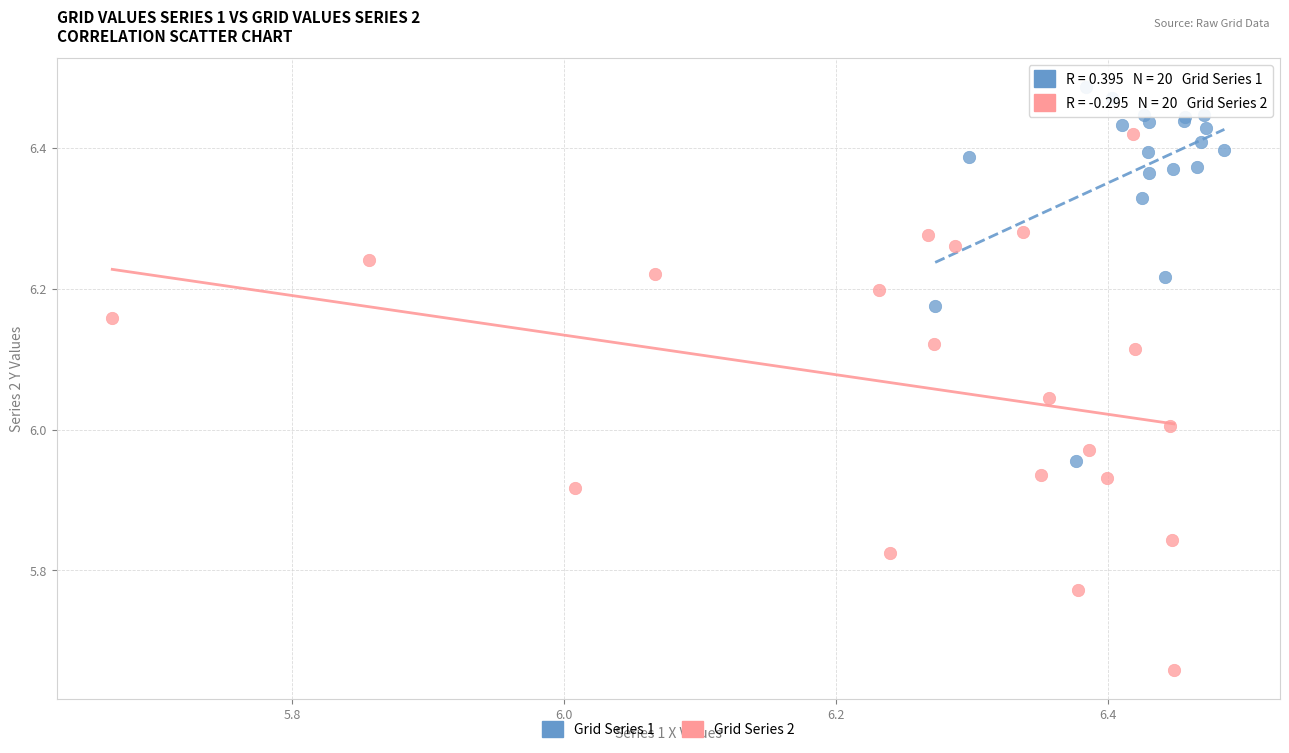

Which series has the largest Y range (max minus min)?

Grid Series 2